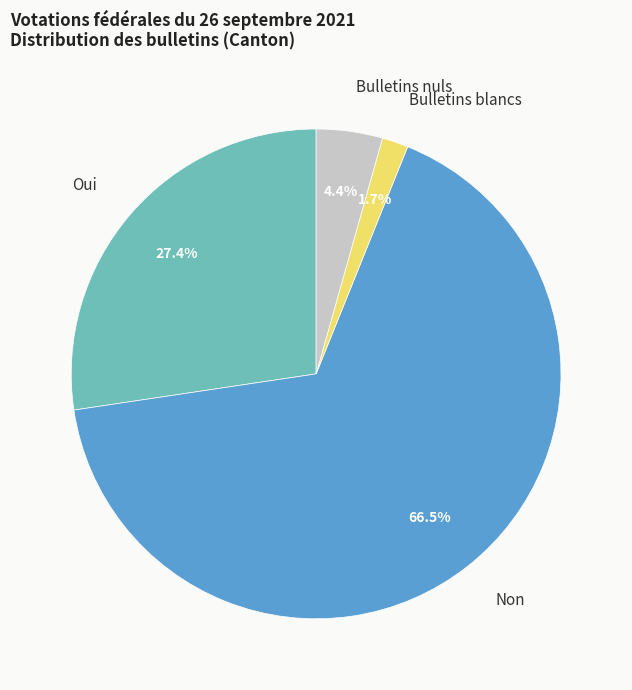

Is it true that Oui is 20% of the pie?

False